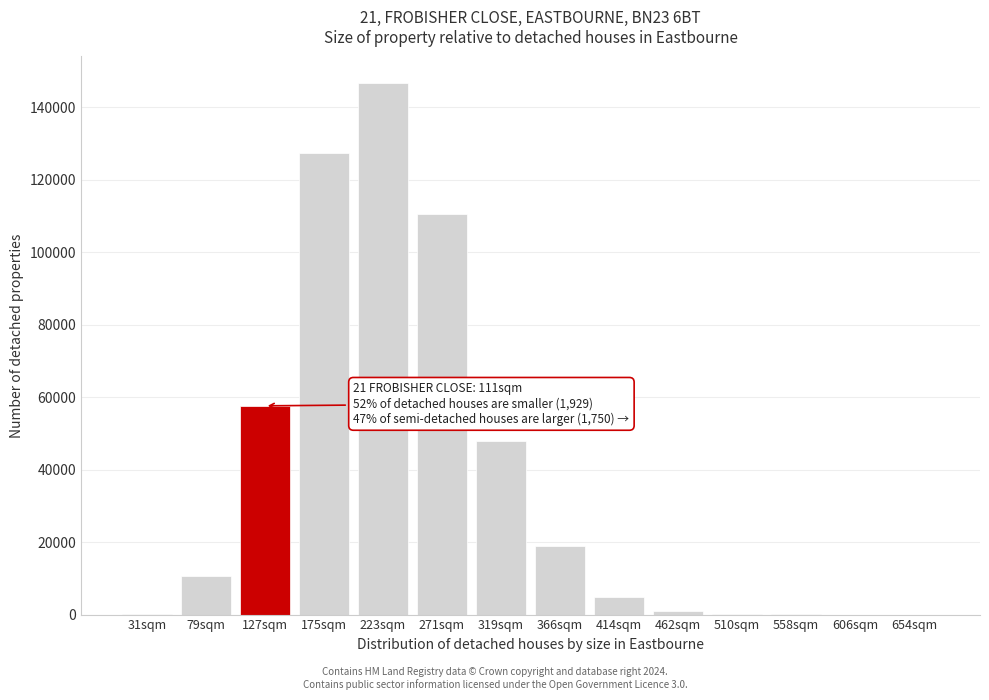

At which label is the value closest to 73340?

127sqm